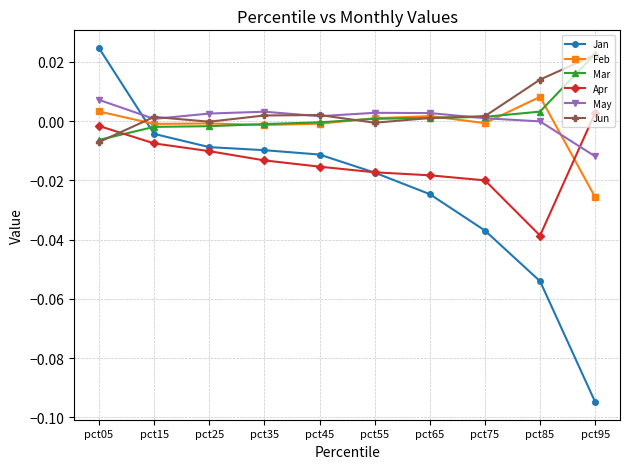

True or false: Jan has more than 2 points higher than both neighbors.

False